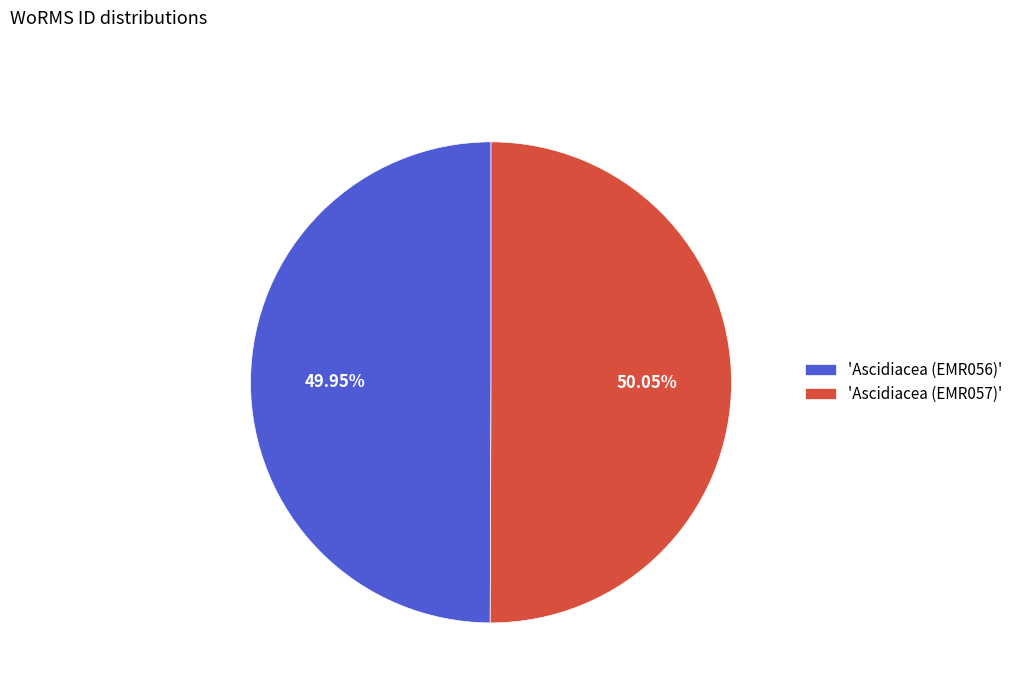

How many slices are in this pie chart?

2